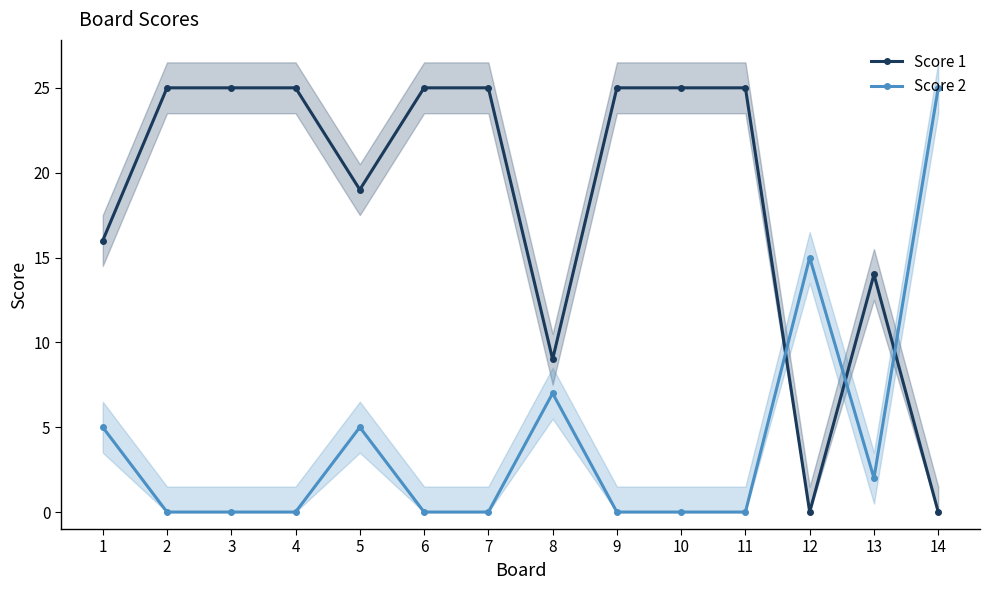

What is the value of the Score 1 point at the 10th from the left?

25